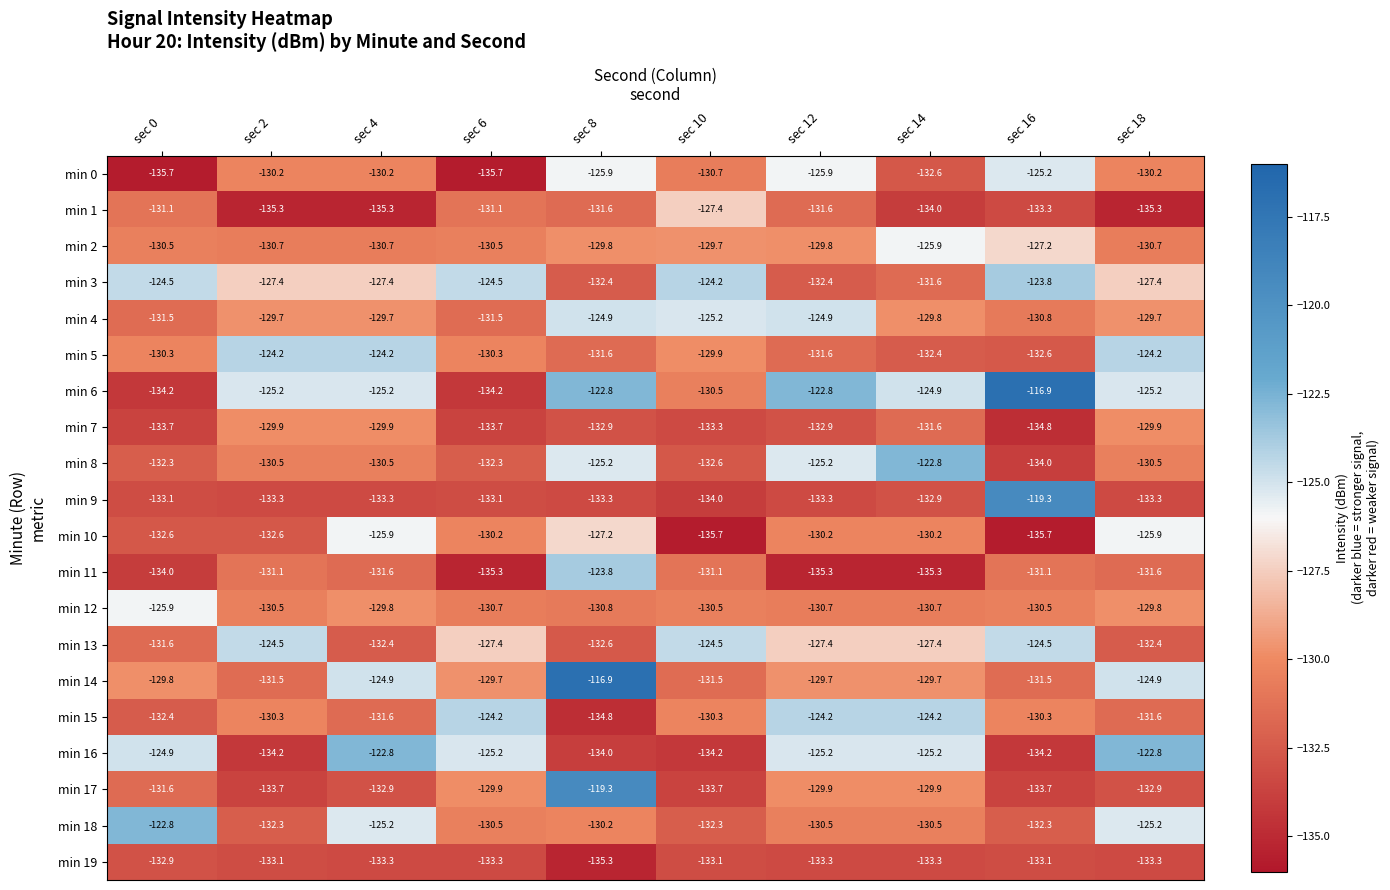

How many data points in min 4 are above -129?

3